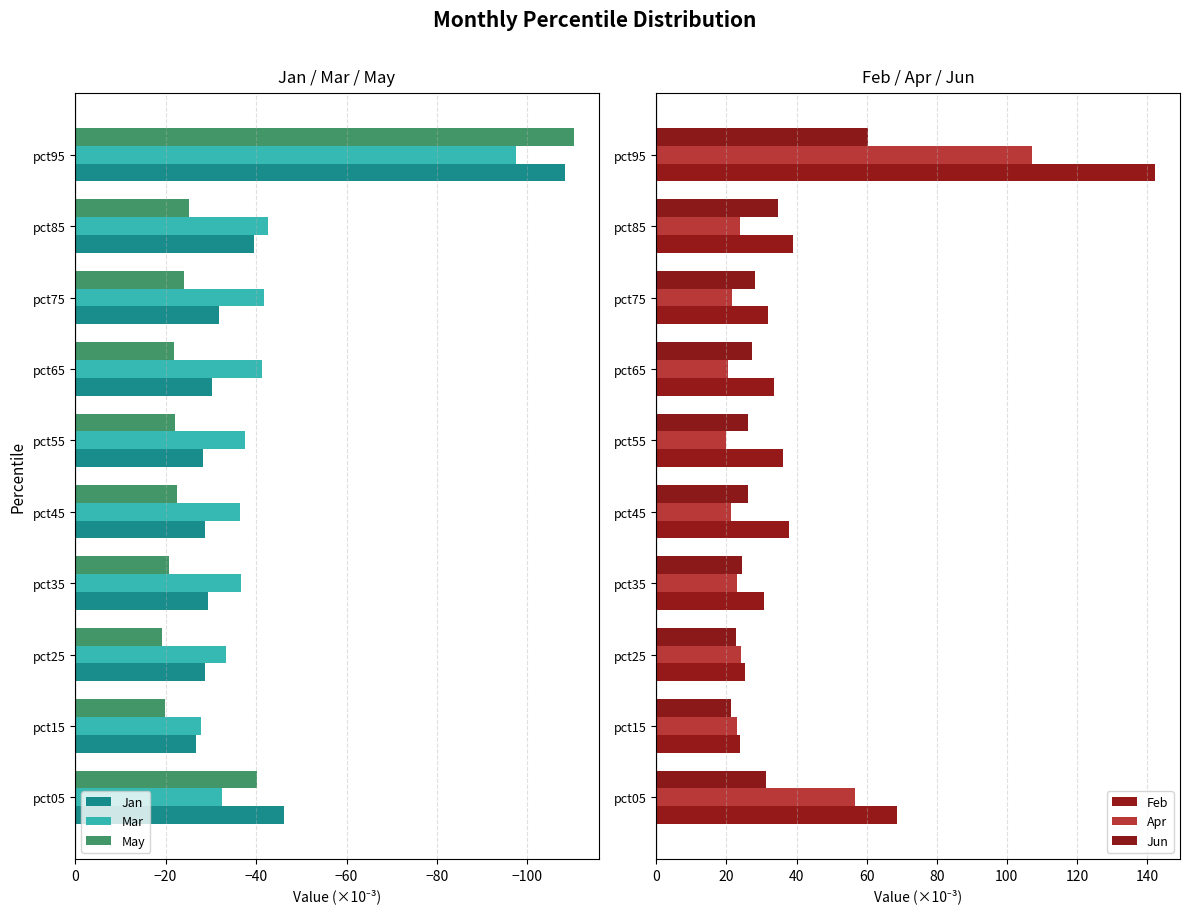

Is the value of Jan at pct65 greater than the value of Mar at pct75?

Yes